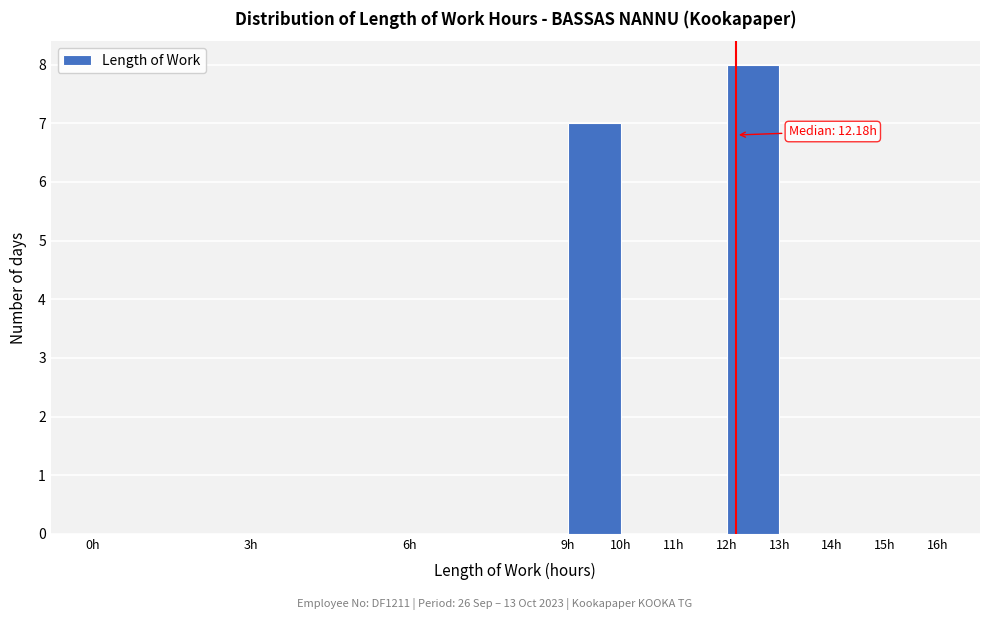

Over which range of the x-axis is the bar tallest?

12 to 13